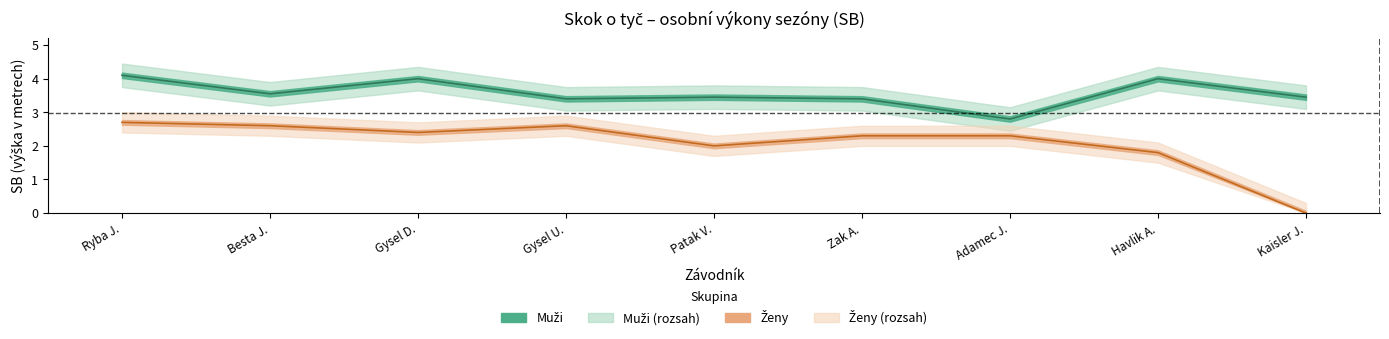

What is the difference between the maximum and minimum values in the Muzi_SB series?

1.3